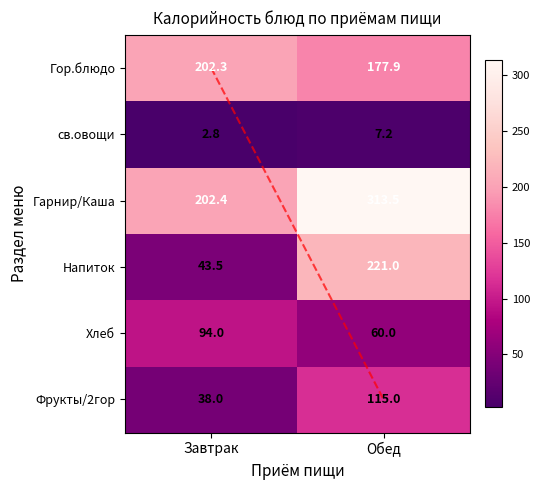

Which category has the highest value in the св.овощи series?

Обед